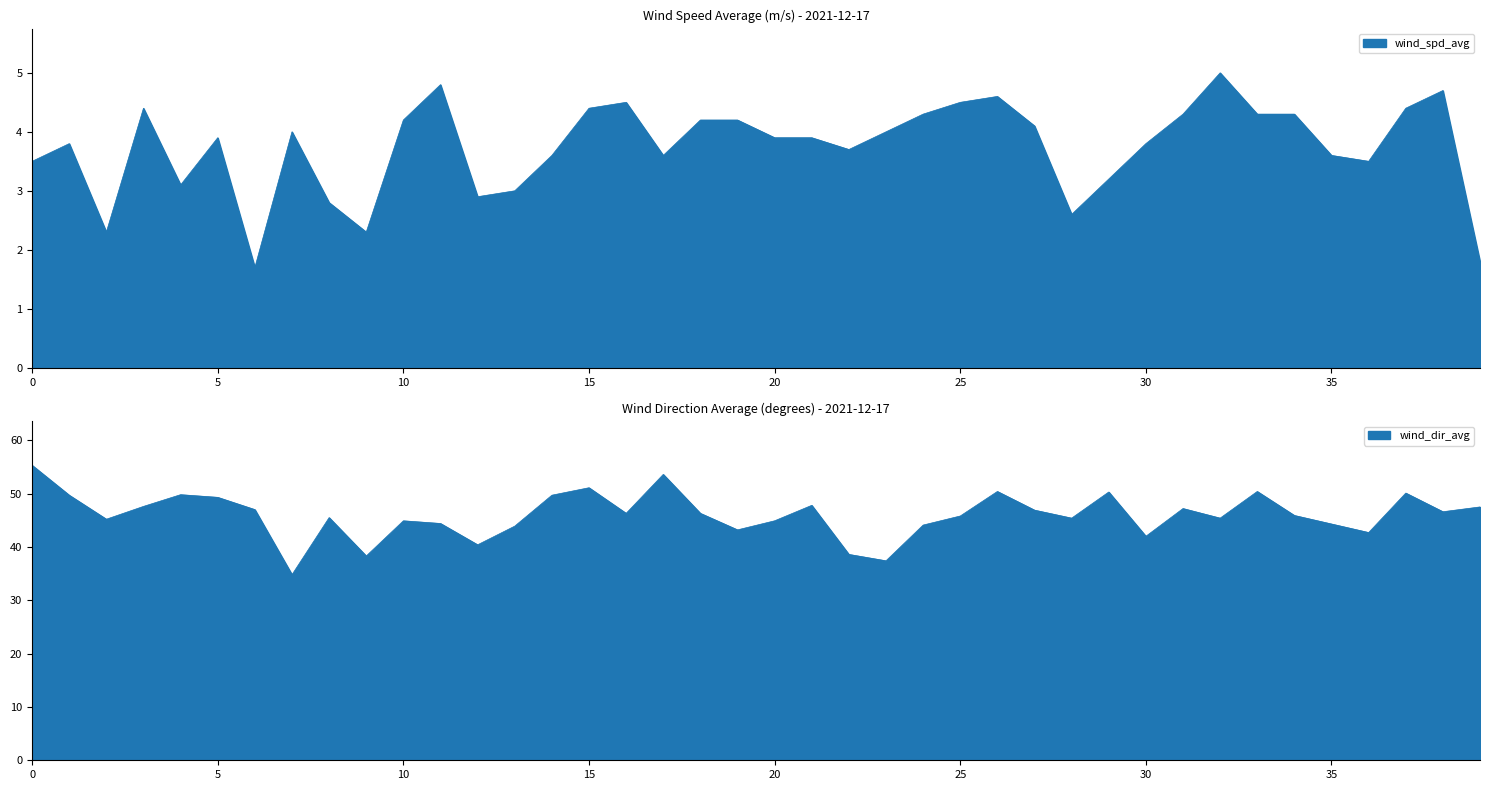

True or false: wind_dir_avg and wind_spd_avg cross at least once.

False